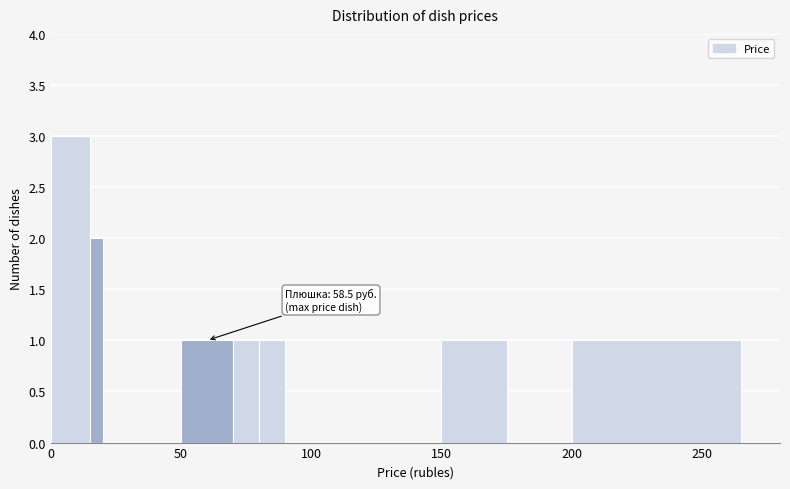

Around what value on the x-axis is the tallest bar? Give the approximate position of its centre, as read against the axis.

10